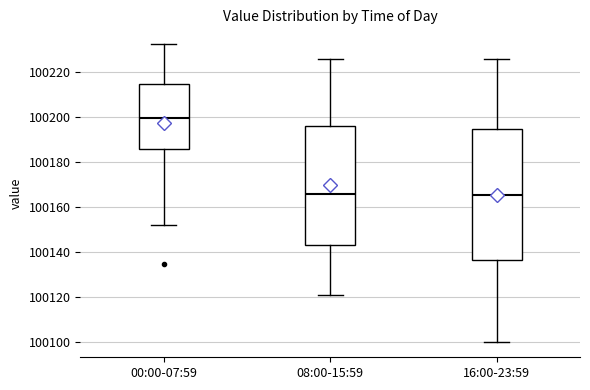

Comparing the boxes themselves (not the whiskers), which one is the tallest?

16:00-23:59